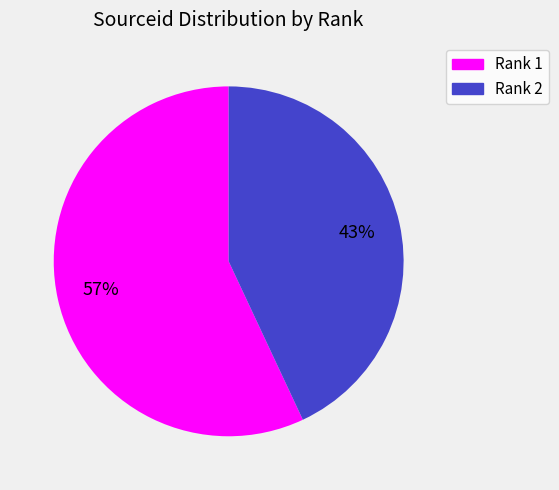

How many slices are in this pie chart?

2